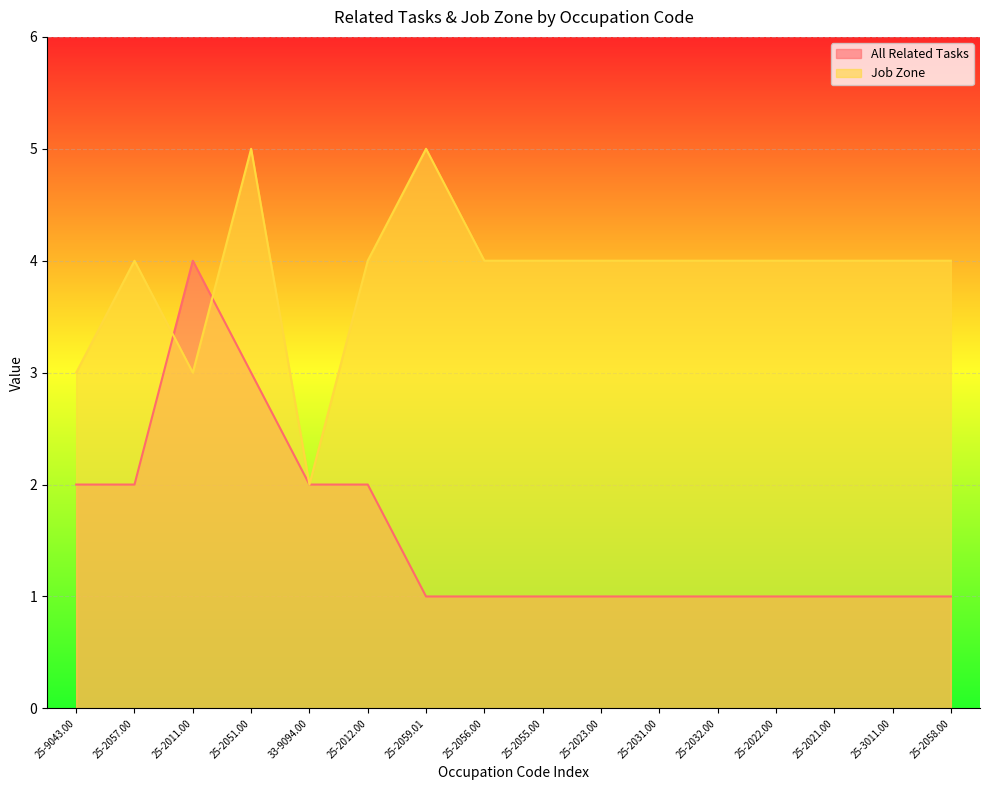

Reading left to right, extract all data points from this chart.

All Related Tasks: 2	2	4	3	2	2	1	1	1	1	1	1	1	1	1	1
Job Zone: 3	4	3	5	2	4	5	4	4	4	4	4	4	4	4	4